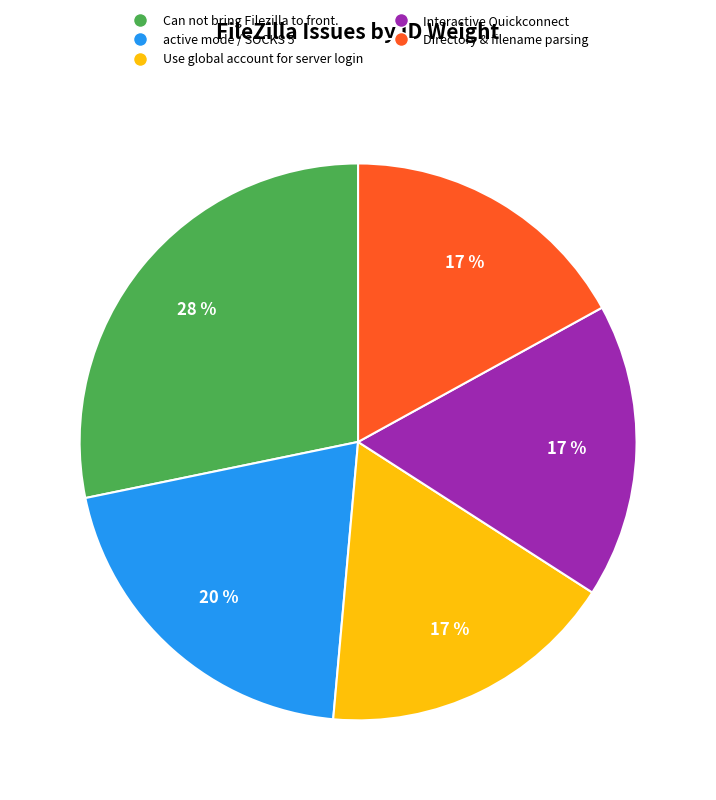

Is there any slice that represents more than half of the pie?

No